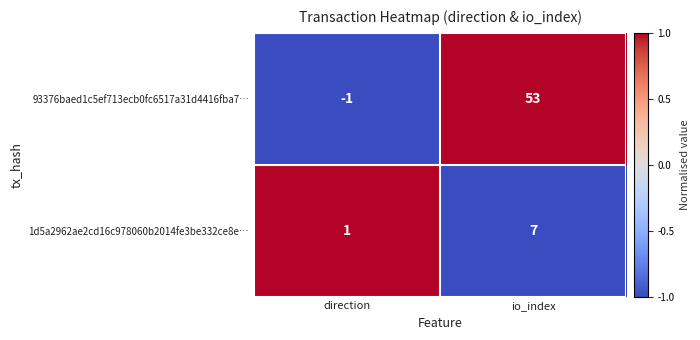

Reading left to right, list all the values displayed in this chart.

93376baed1c5ef713ecb0fc6517a31d4416fba7…: -1	53
1d5a2962ae2cd16c978060b2014fe3be332ce8e…: 1	7